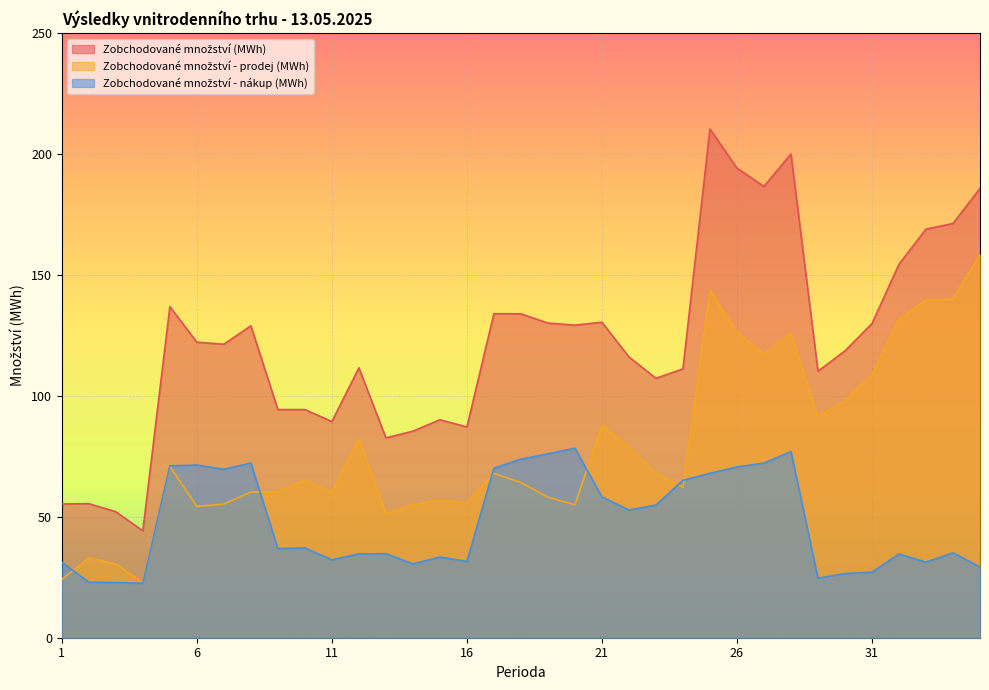

How many values in the Zobchodované množství - nákup (MWh) series are below 36?

17